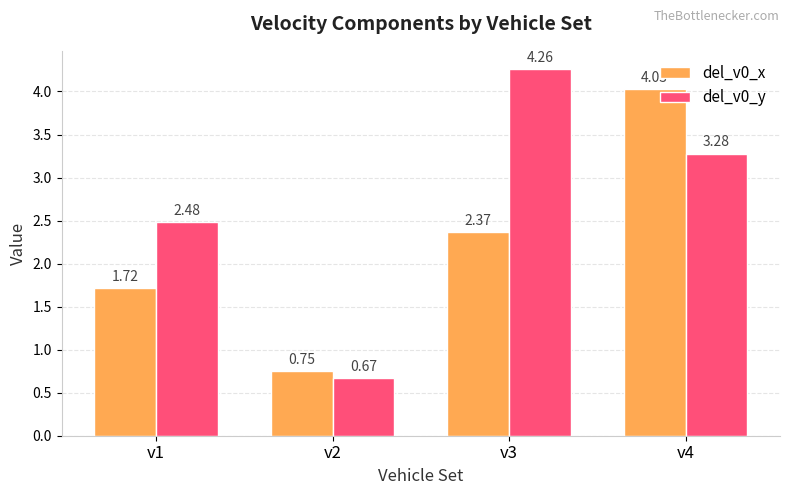

Is it true that del_v0_x equals 2.8 at v1?

False